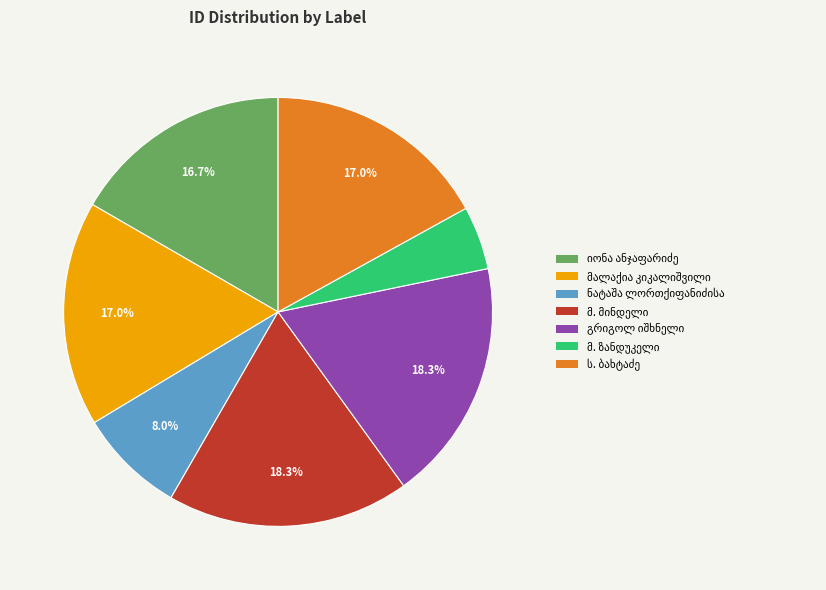

Is there any slice that represents more than half of the pie?

No